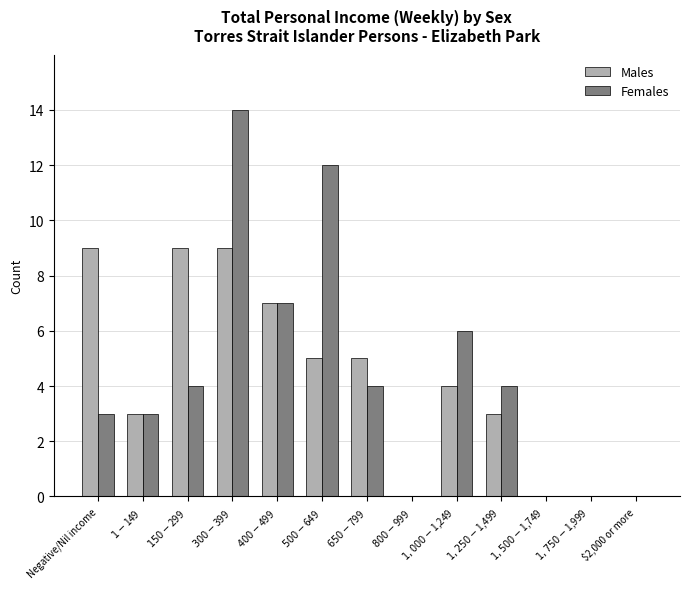

Is it true that Males equals 4 at $1,250-$1,499?

False